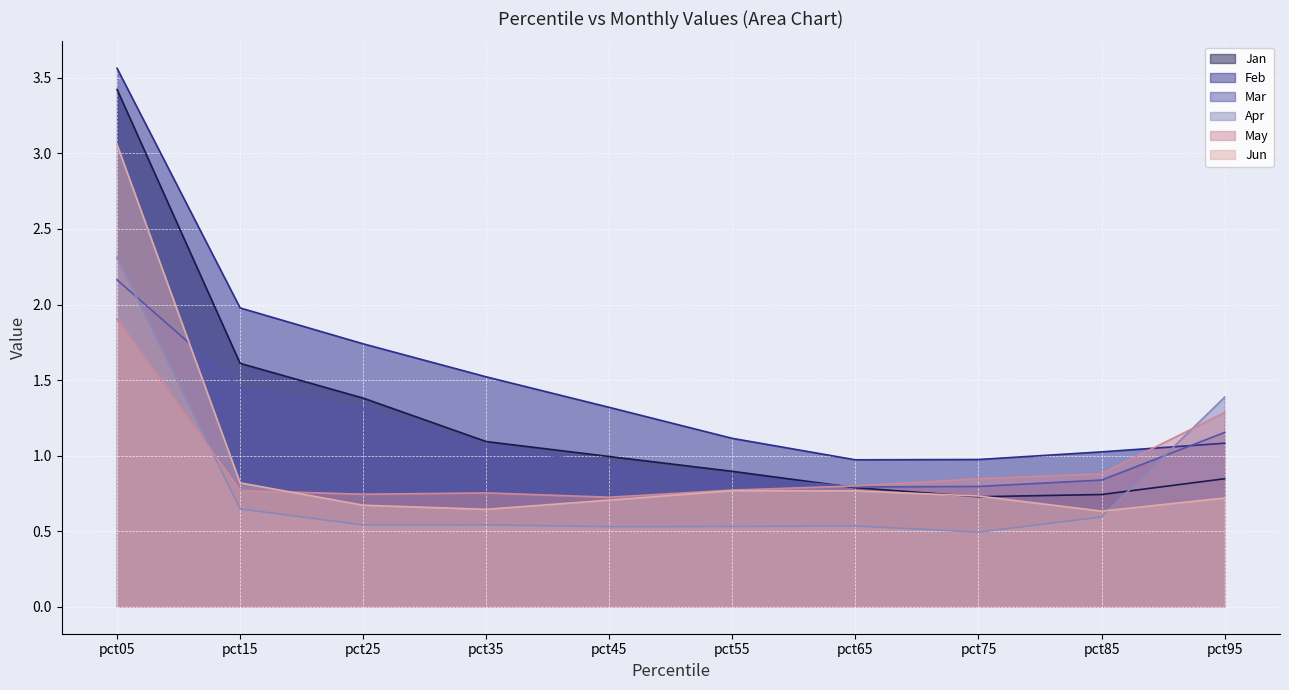

Reading left to right, extract all data points from this chart.

Jan: pct05=3.4	pct15=1.6	pct25=1.4	pct35=1.1	pct45=1.0	pct55=0.9	pct65=0.8	pct75=0.7	pct85=0.7	pct95=0.8
Feb: pct05=3.6	pct15=2.0	pct25=1.7	pct35=1.5	pct45=1.3	pct55=1.1	pct65=1.0	pct75=1.0	pct85=1.0	pct95=1.1
Mar: pct05=2.2	pct15=1.4	pct25=1.3	pct35=1.1	pct45=0.9	pct55=0.9	pct65=0.8	pct75=0.8	pct85=0.8	pct95=1.2
Apr: pct05=2.3	pct15=0.6	pct25=0.5	pct35=0.5	pct45=0.5	pct55=0.5	pct65=0.5	pct75=0.5	pct85=0.6	pct95=1.4
May: pct05=1.9	pct15=0.8	pct25=0.7	pct35=0.8	pct45=0.7	pct55=0.8	pct65=0.8	pct75=0.8	pct85=0.9	pct95=1.3
Jun: pct05=3.1	pct15=0.8	pct25=0.7	pct35=0.6	pct45=0.7	pct55=0.8	pct65=0.8	pct75=0.7	pct85=0.6	pct95=0.7